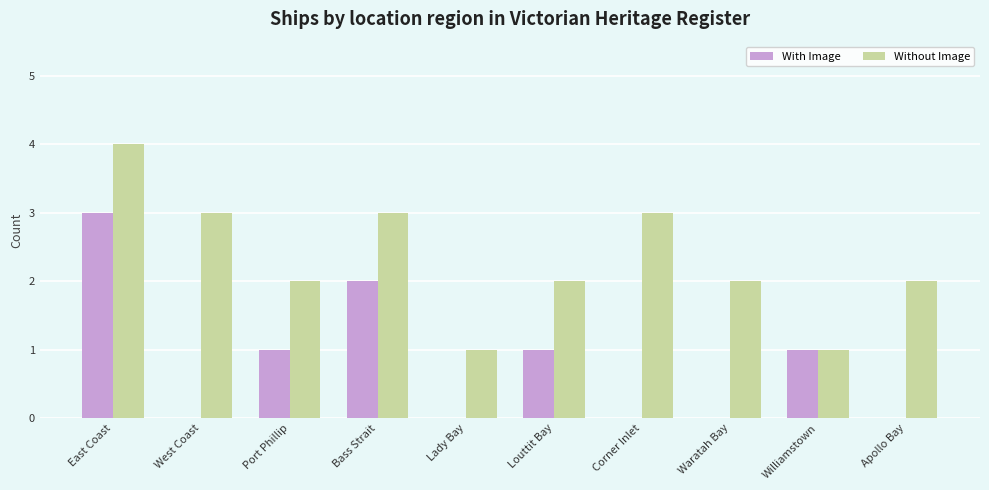

At which category is the sum across all series the highest?

East Coast